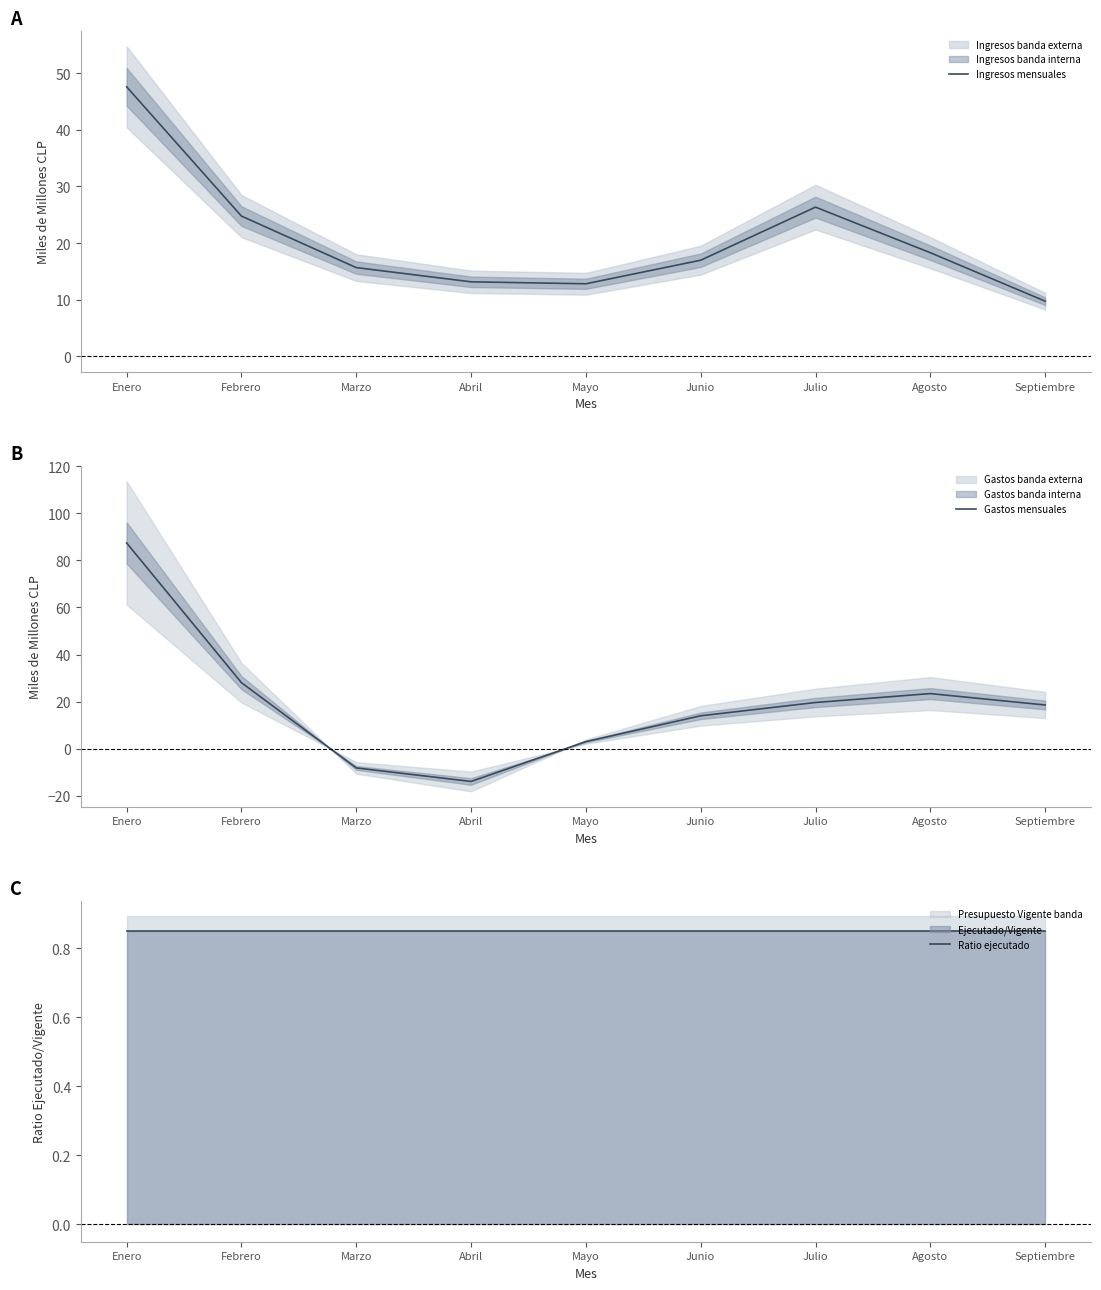

Which has a higher value, Agosto or Enero?

Enero